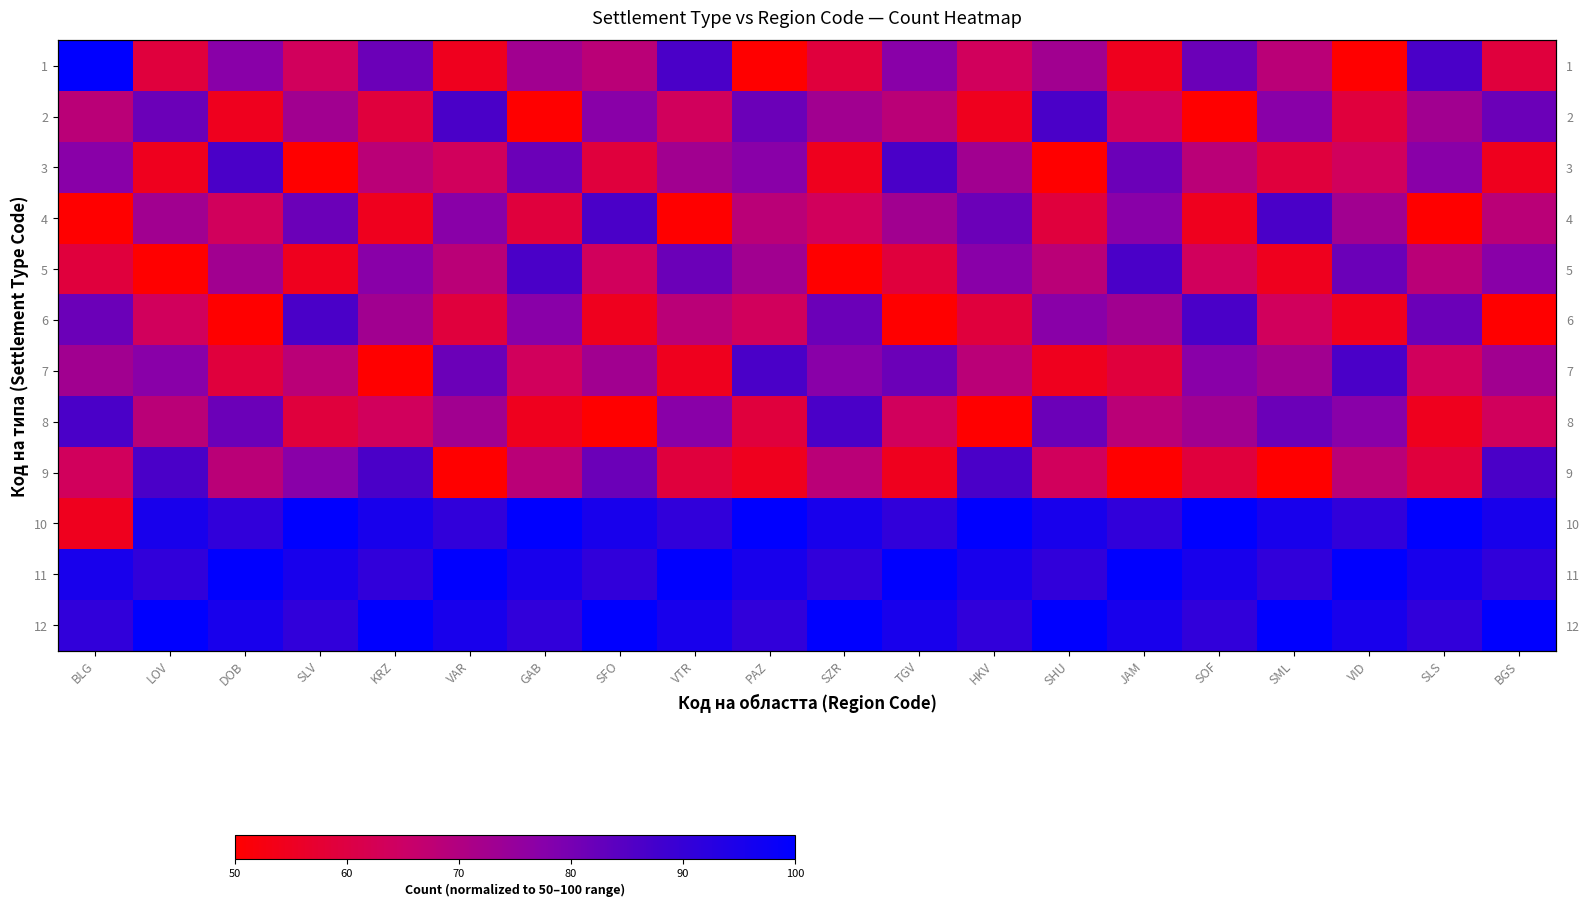

What is the sum of all 1 values?

1386.4